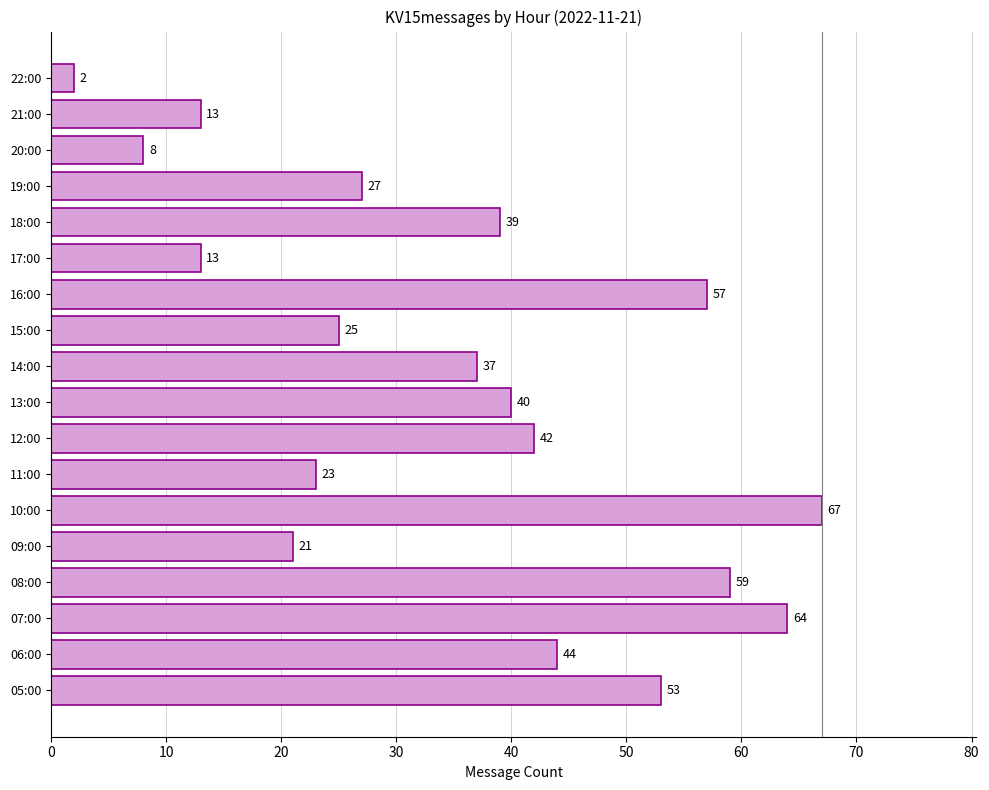

What is the average value?

35